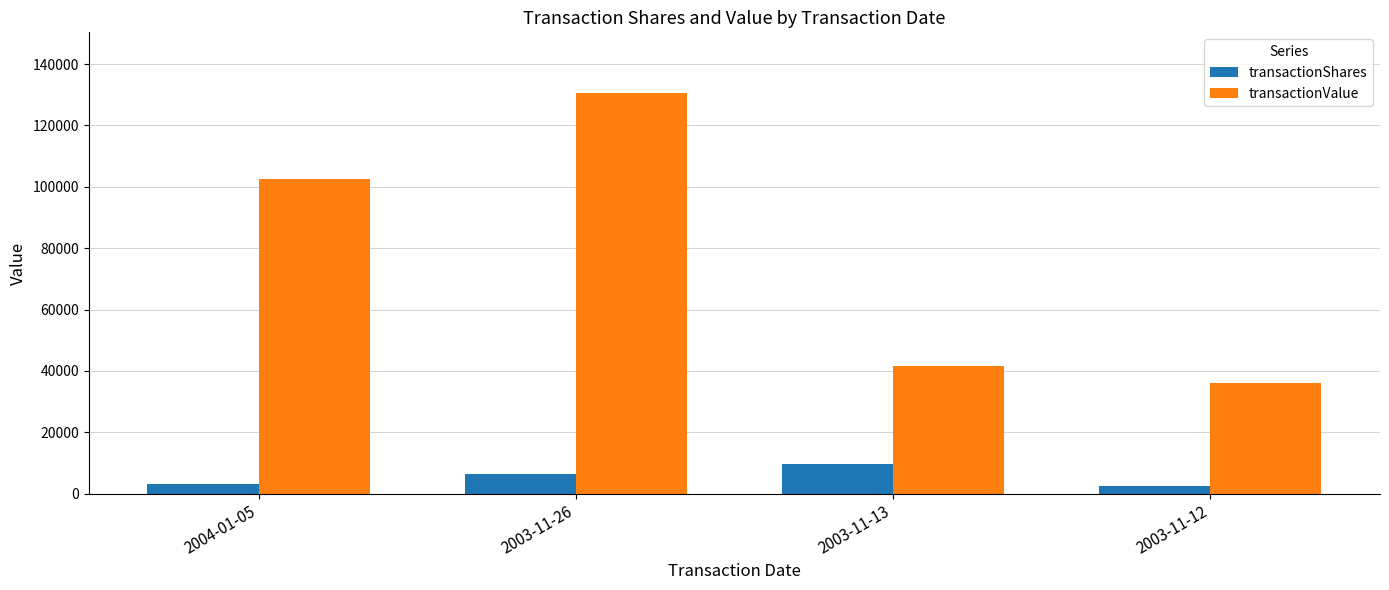

What is the difference between the transactionShares values at 2003-11-12 and 2003-11-26?

4000